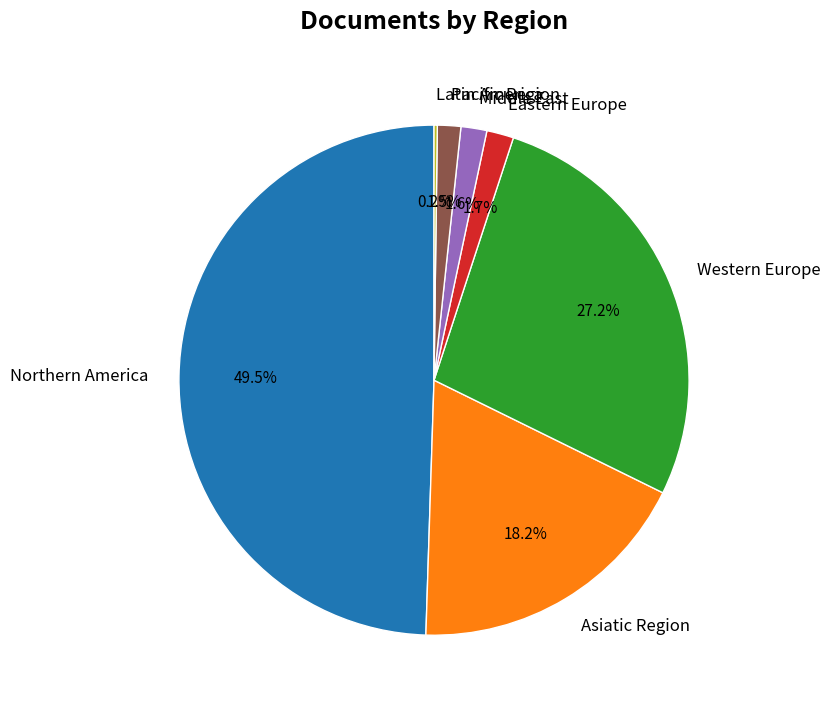

Which category has the biggest portion of the pie?

Northern America